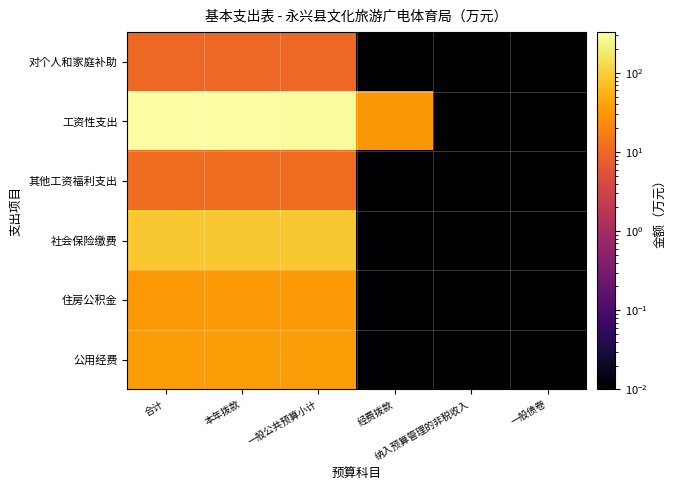

Reading left to right, list all the values displayed in this chart.

对个人和家庭补助: 合计=10.2	本年拨款=10.2	一般公共预算小计=10.2	经费拨款=0.0	纳入预算管理的非税收入=0.0	一般债卷=0.0
工资性支出: 合计=328.1	本年拨款=328.1	一般公共预算小计=298.1	经费拨款=30.0	纳入预算管理的非税收入=0.0	一般债卷=0.0
其他工资福利支出: 合计=11.6	本年拨款=11.6	一般公共预算小计=11.6	经费拨款=0.0	纳入预算管理的非税收入=0.0	一般债卷=0.0
社会保险缴费: 合计=83.6	本年拨款=83.6	一般公共预算小计=83.6	经费拨款=0.0	纳入预算管理的非税收入=0.0	一般债卷=0.0
住房公积金: 合计=32.4	本年拨款=32.4	一般公共预算小计=32.4	经费拨款=0.0	纳入预算管理的非税收入=0.0	一般债卷=0.0
公用经费: 合计=34.8	本年拨款=34.8	一般公共预算小计=34.8	经费拨款=0.0	纳入预算管理的非税收入=0.0	一般债卷=0.0